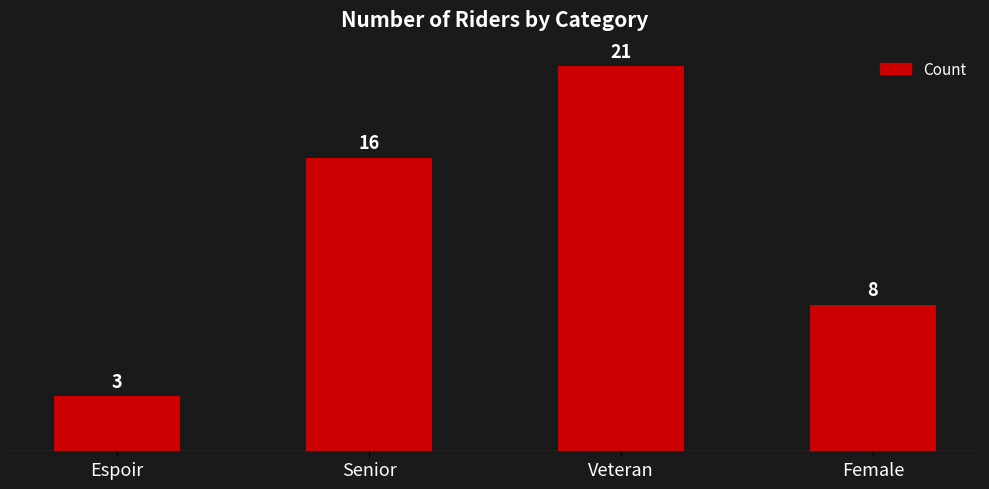

Count the values in the range 8 to 21.

3